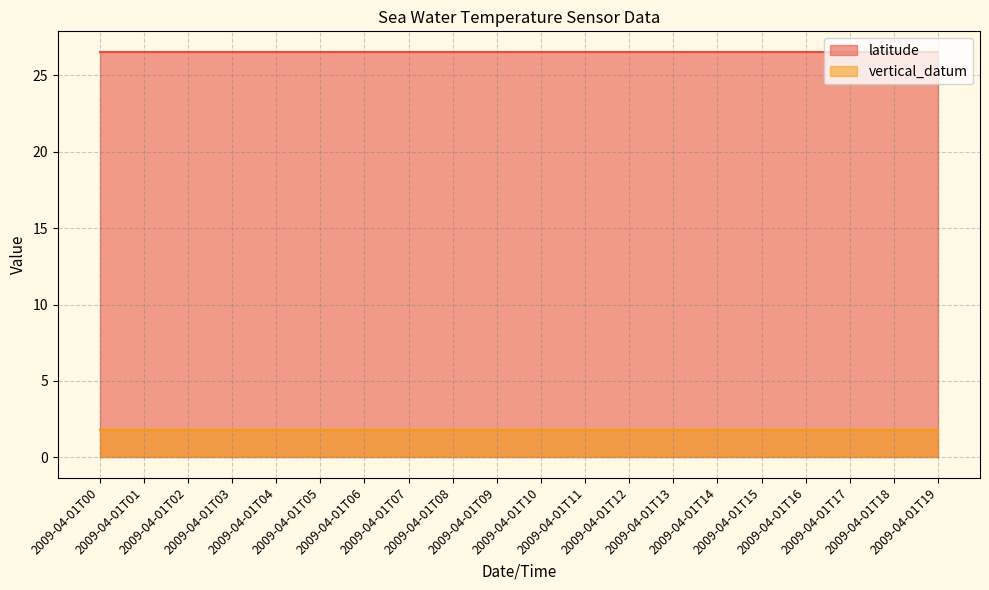

How many lines are shown in the chart?

2